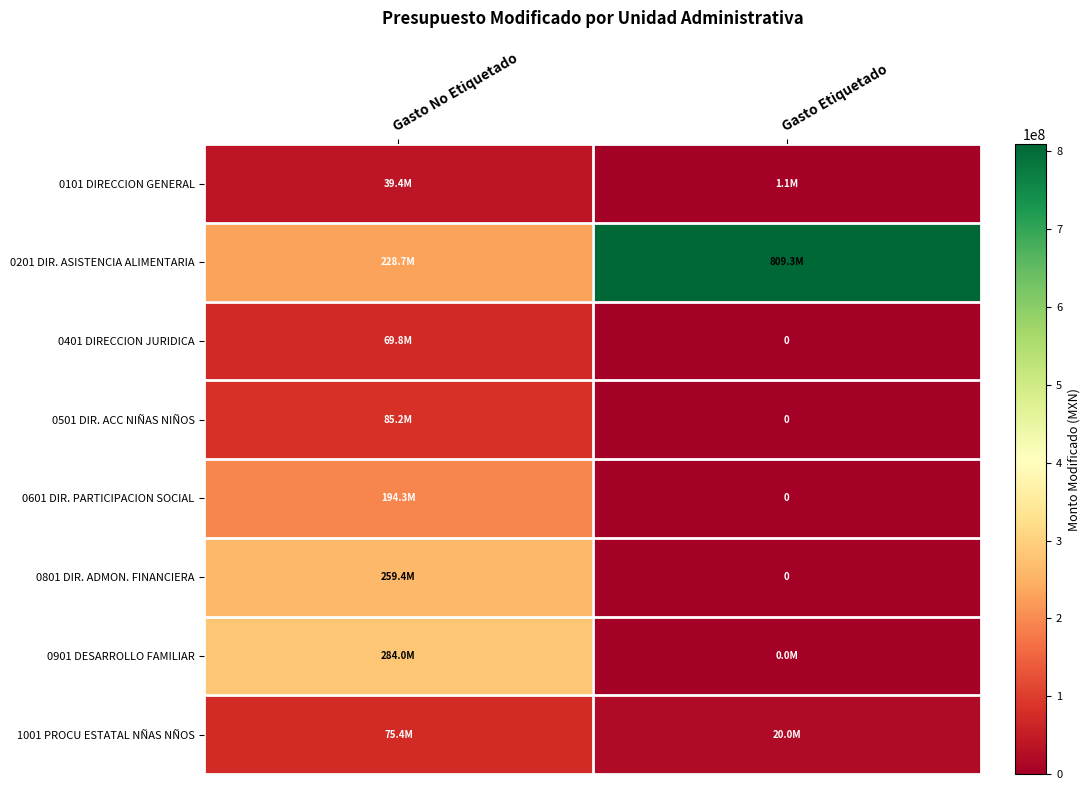

What is the difference between the 0101 DIRECCION GENERAL values at Gasto Etiquetado and Gasto No Etiquetado?

38256909.9